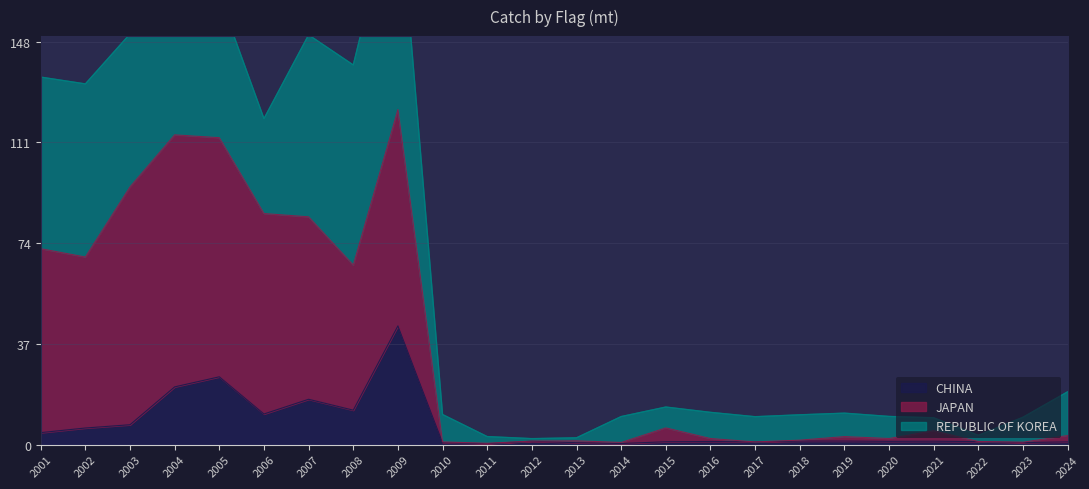

Does the chart display data point markers on the line(s)?

No